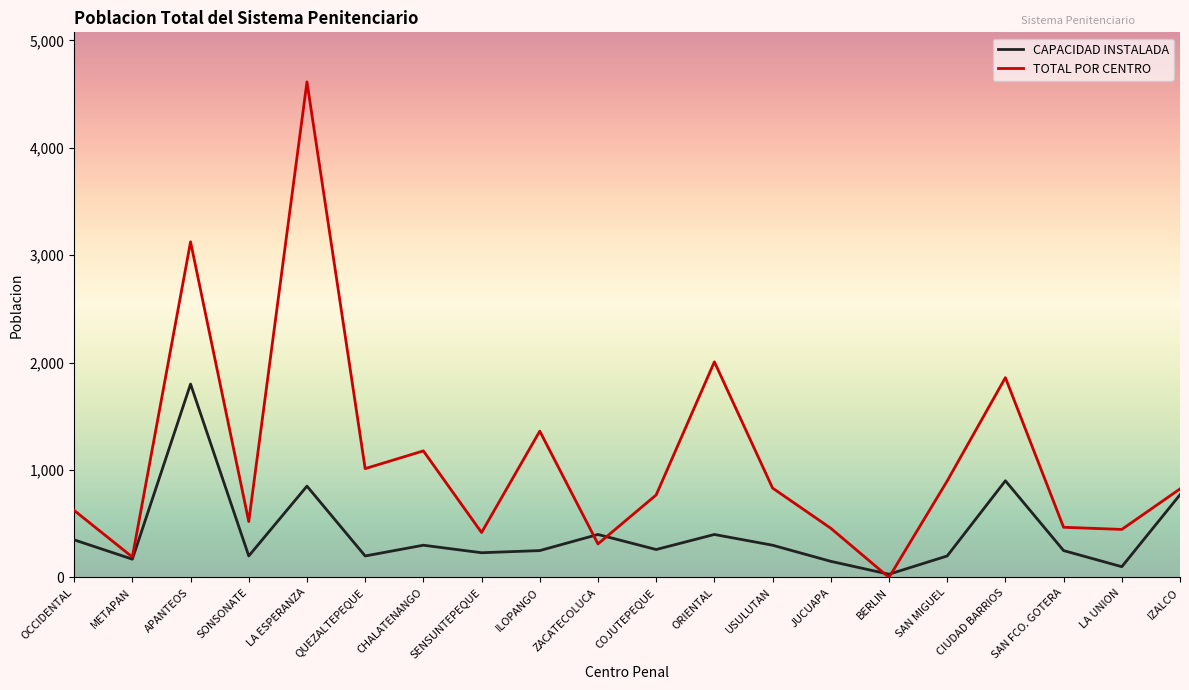

At which label is TOTAL POR CENTRO closest to 2306?

ORIENTAL